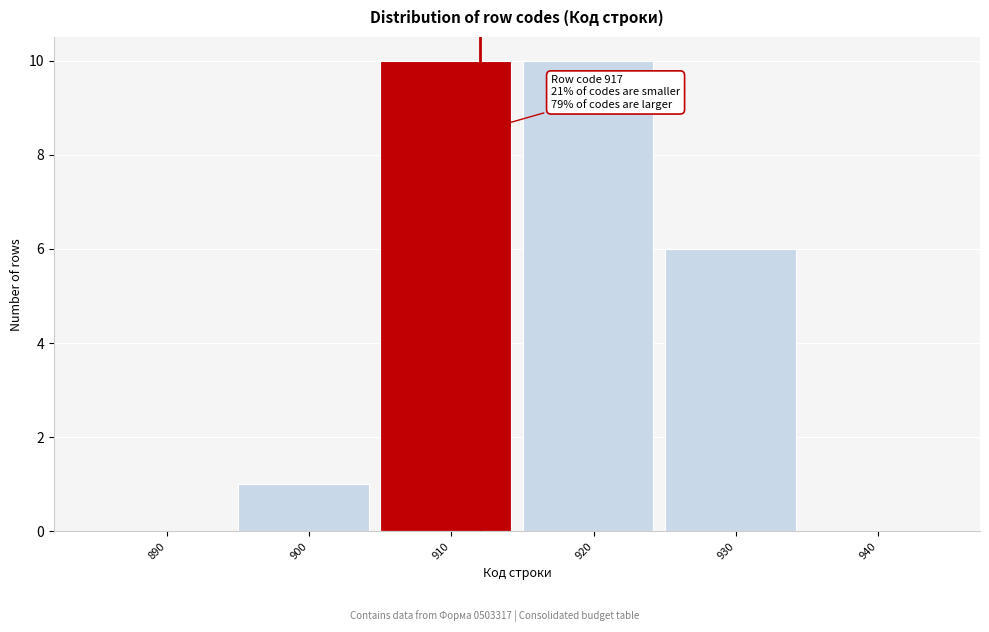

Reading left to right, what are all the values shown in this chart?

890=0	900=1	910=10	920=10	930=6	940=0